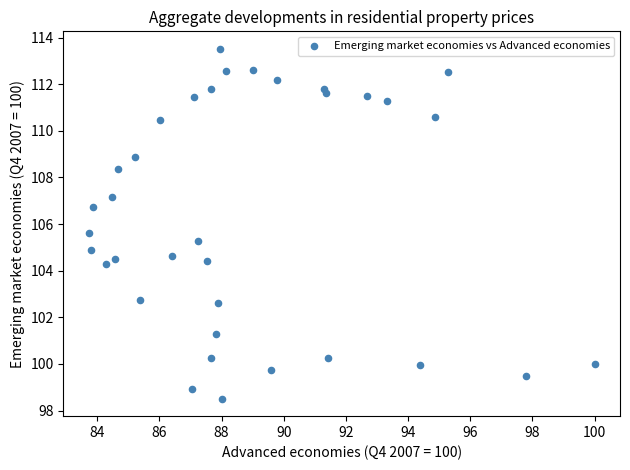

What Y value in the scatter plot is closest to 106?

105.6